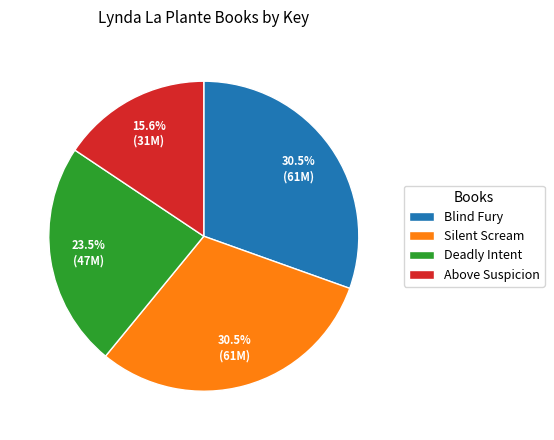

Between Above Suspicion and Blind Fury, which is larger?

Blind Fury